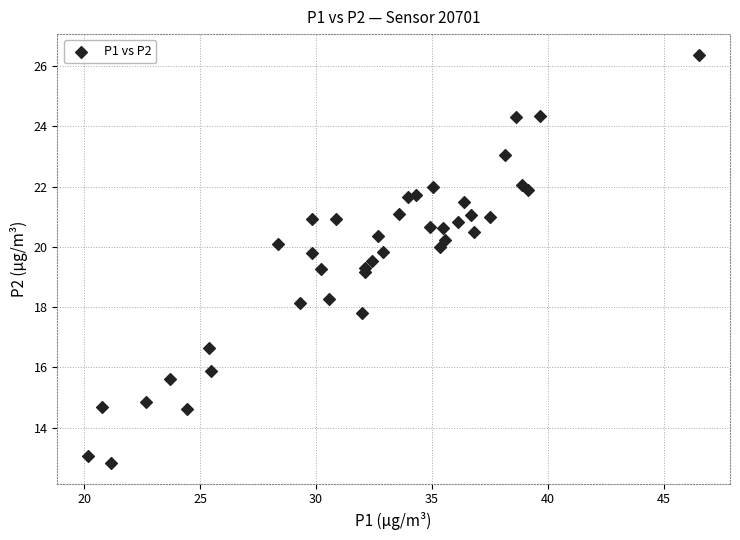

What is the range of X values (max minus min)?

26.4